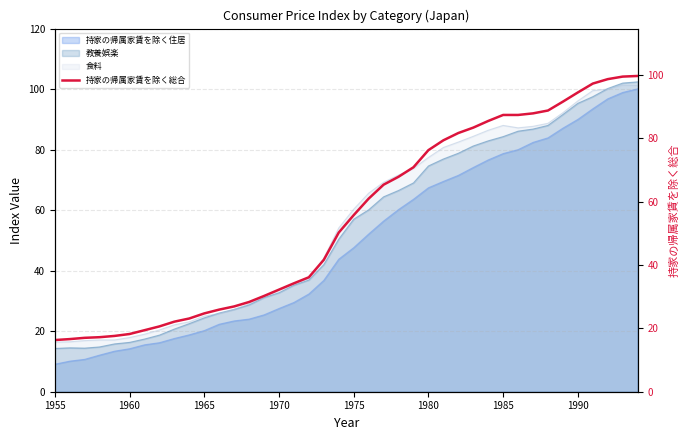

What is the greatest value displayed?

99.6